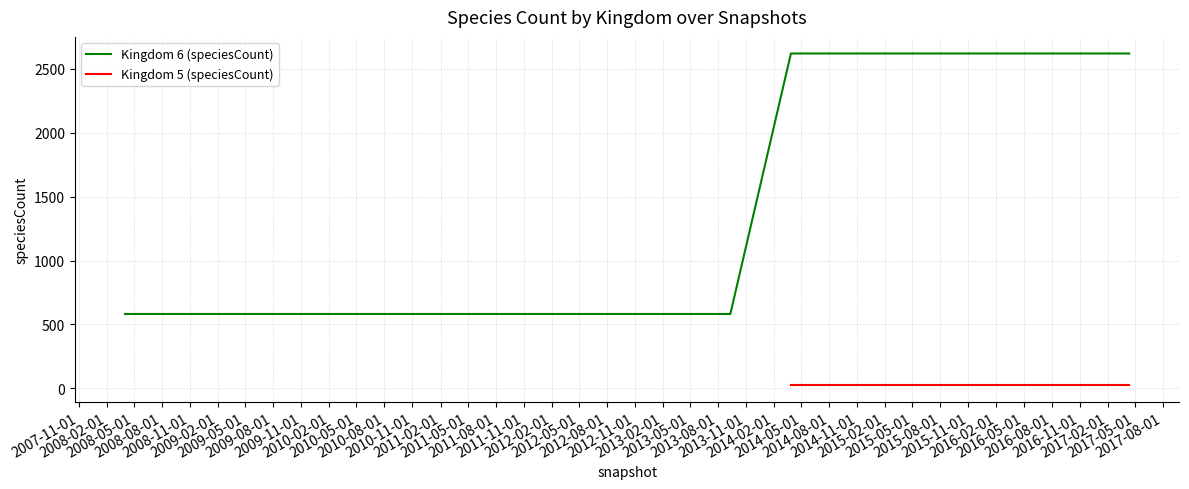

Does the chart display data point markers on the line(s)?

No